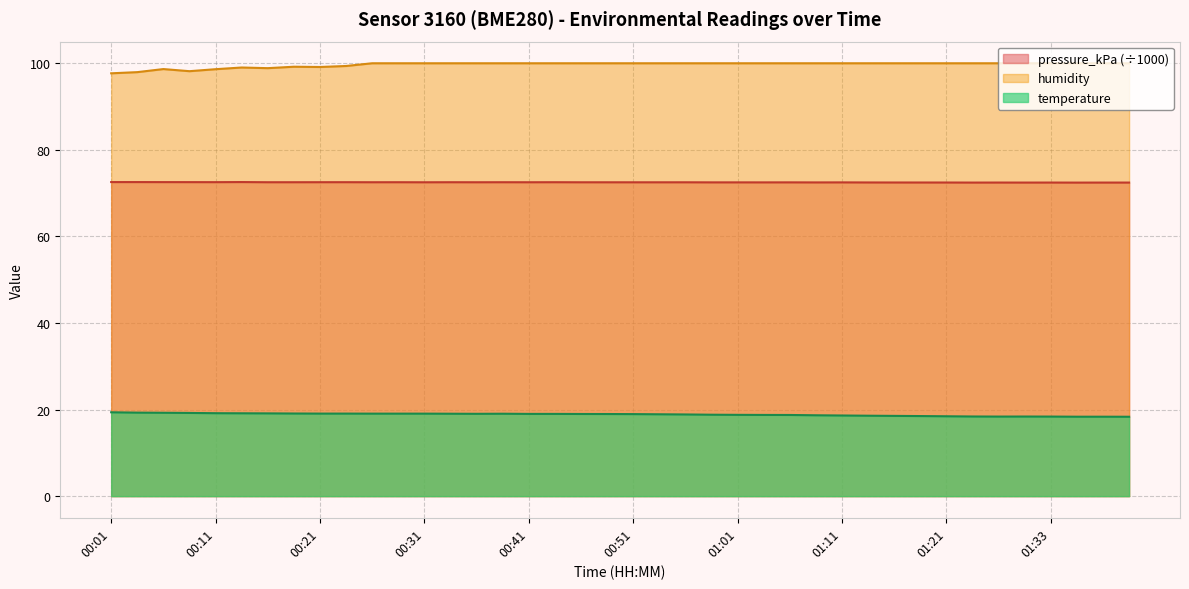

What is the difference between the highest and lowest values at 00:59?

81.2